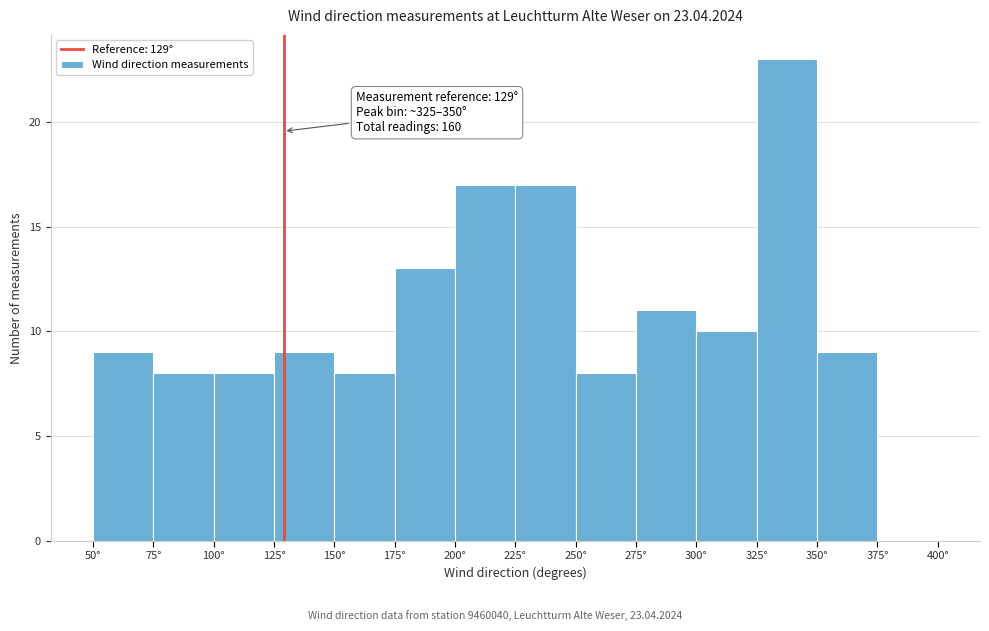

Over which range of the x-axis is the bar tallest?

325 to 350